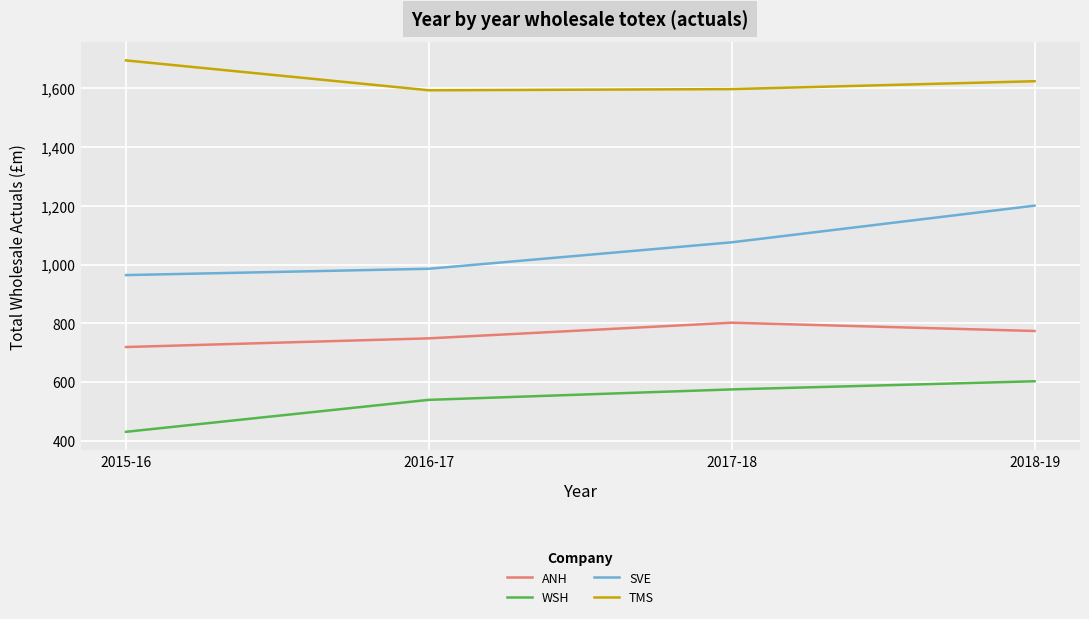

The ANH series shows 1122.5 at 2015-16. True or false?

False